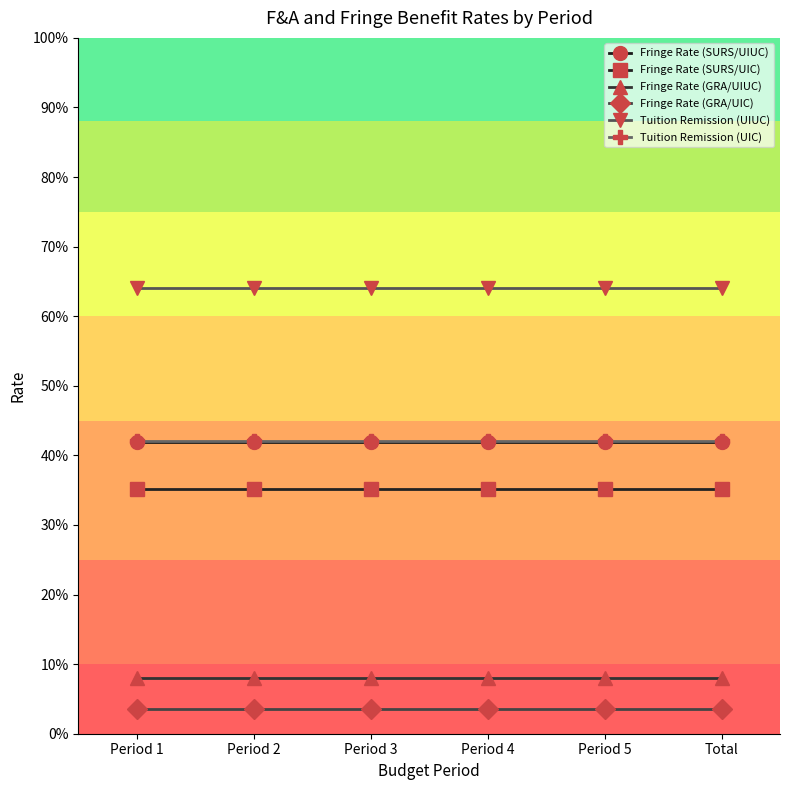

True or false: Tuition Remission (UIC) and Fringe Rate (GRA/UIUC) intersect in this chart.

False